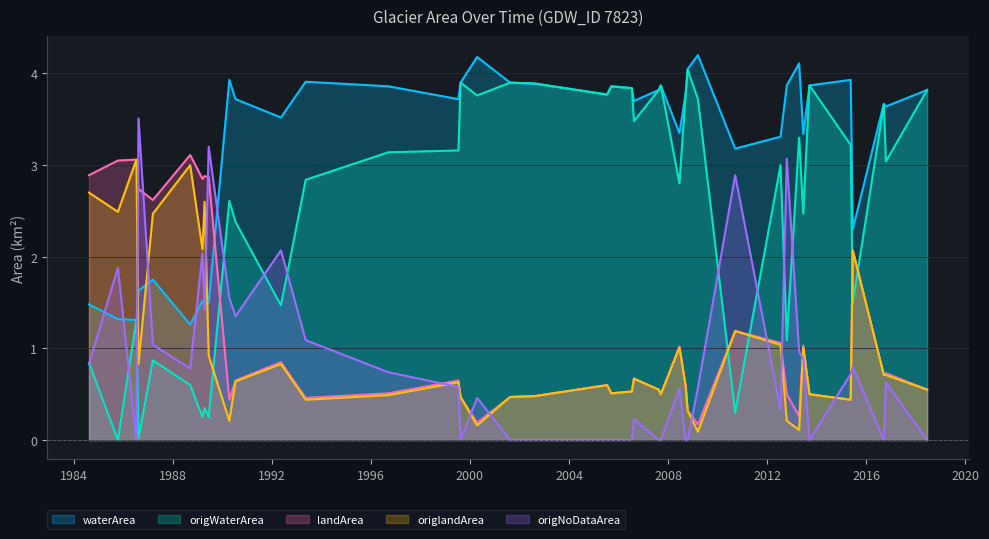

At which category is the sum across all series the highest?

1987_03